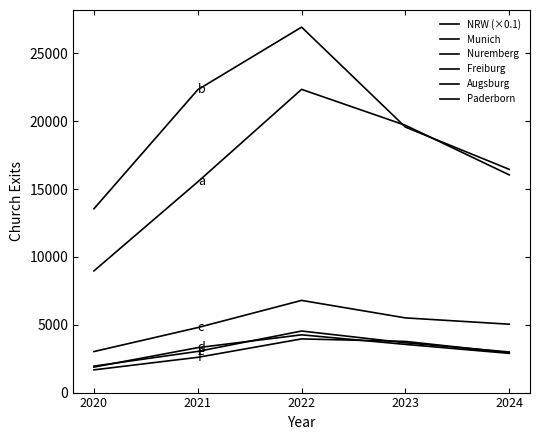

Does the chart have visible grid lines?

No